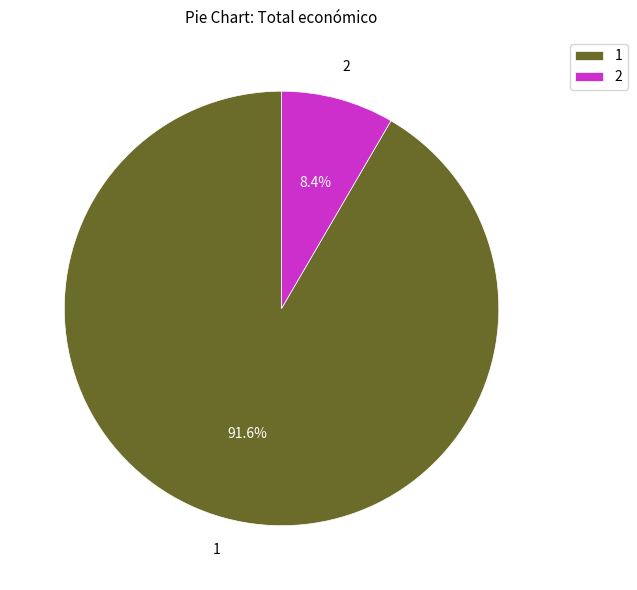

Which category accounts for the majority?

1